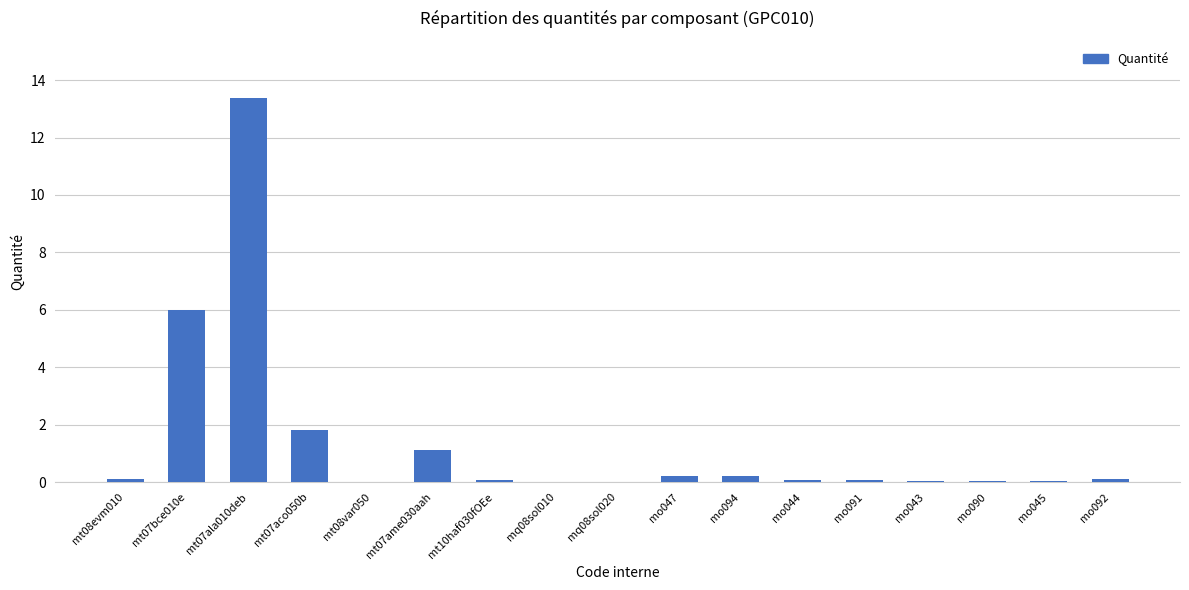

What value does the data have at mt07aco050b?

1.8